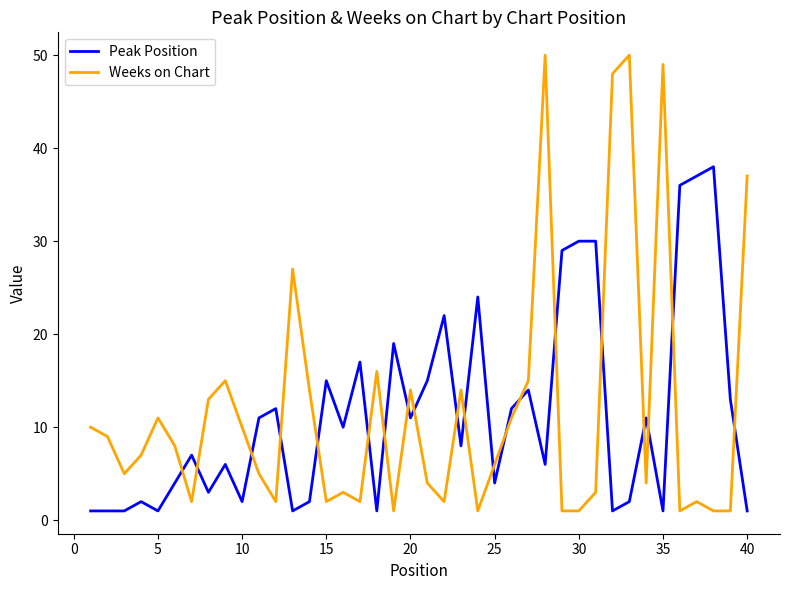

What is the difference between the maximum and minimum values in the Weeks on Chart series?

49